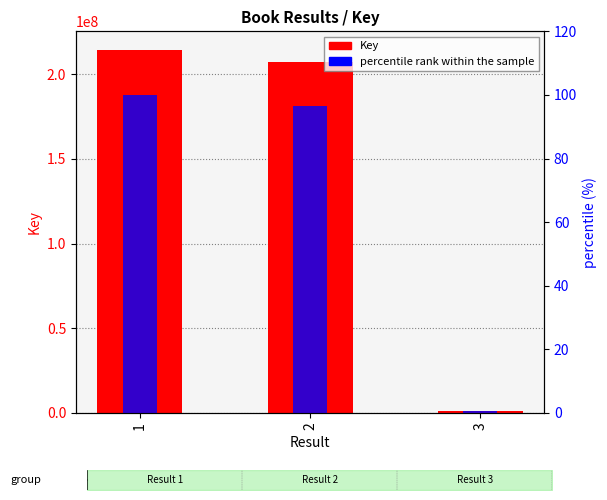

The value of percentile rank within the sample at 1 is 100.0. True or false?

True